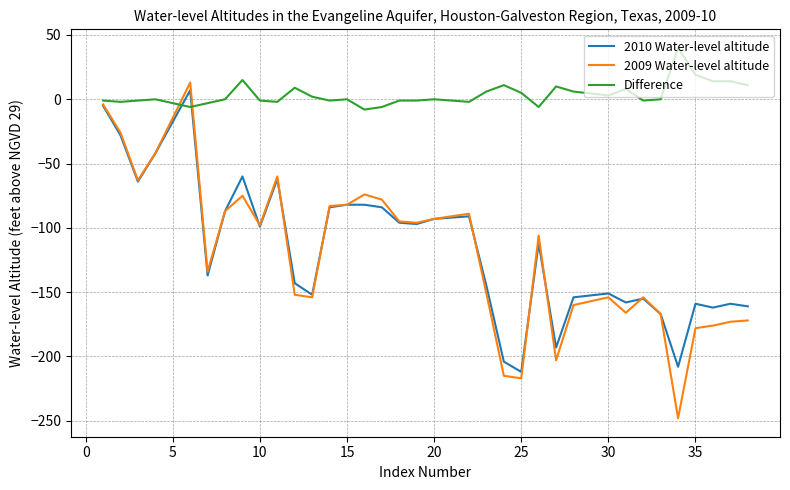

Which series has the widest spread of values?

2009 Water-level altitude